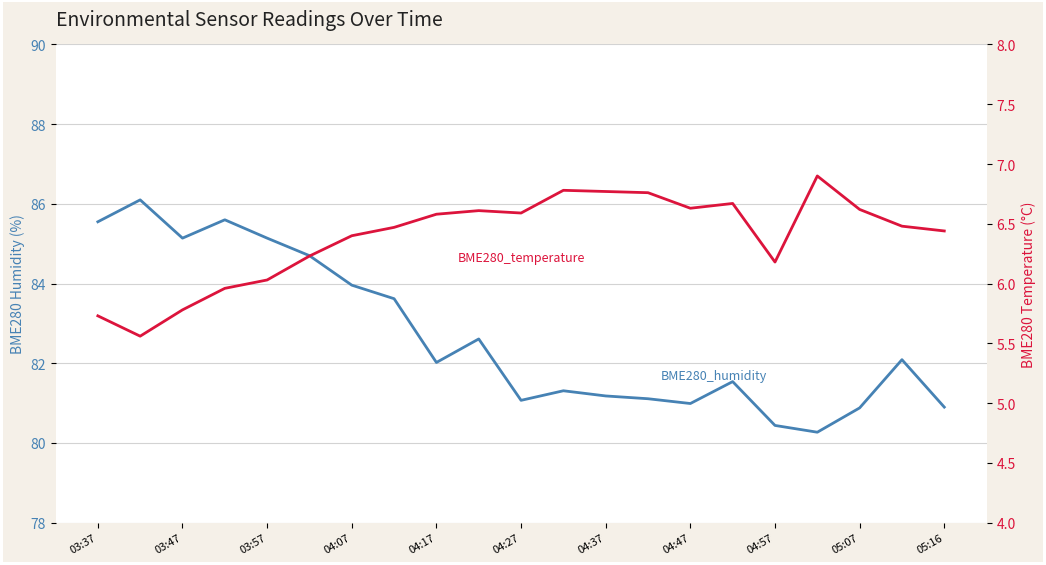

Between 03:47 and 04:47, which series saw the biggest shift?

BME280_humidity